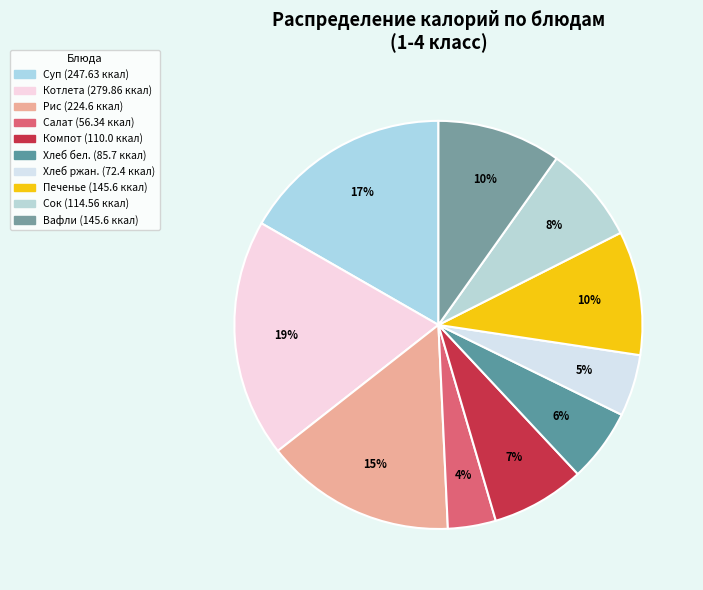

How many slices are in this pie chart?

10